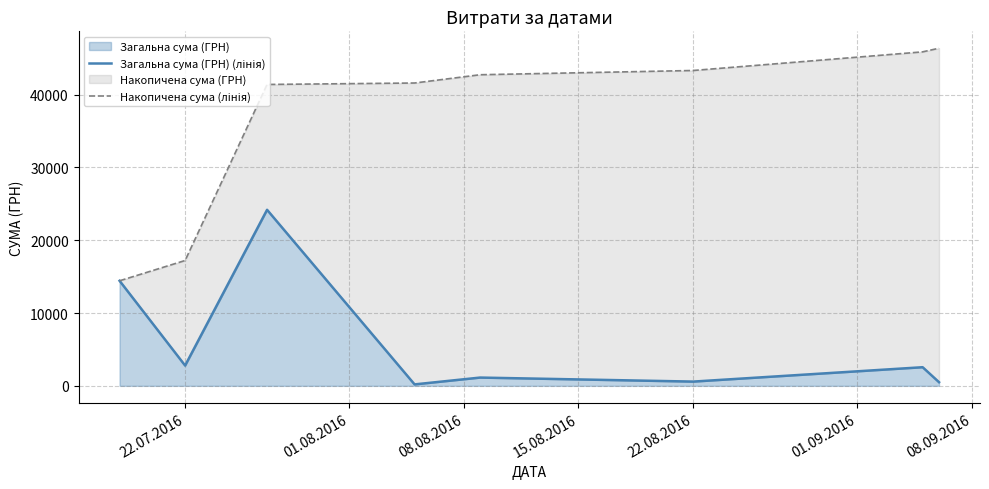

What is the sum of all Загальна сума (ГРН) (лінія) values?

46365.5